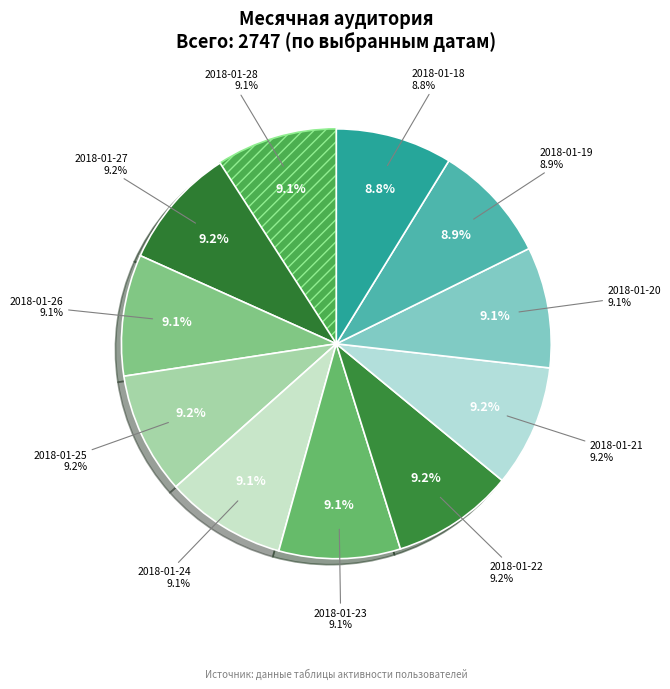

What is the ratio of the value at 2018-01-26 to the value at 2018-01-19?

1.0